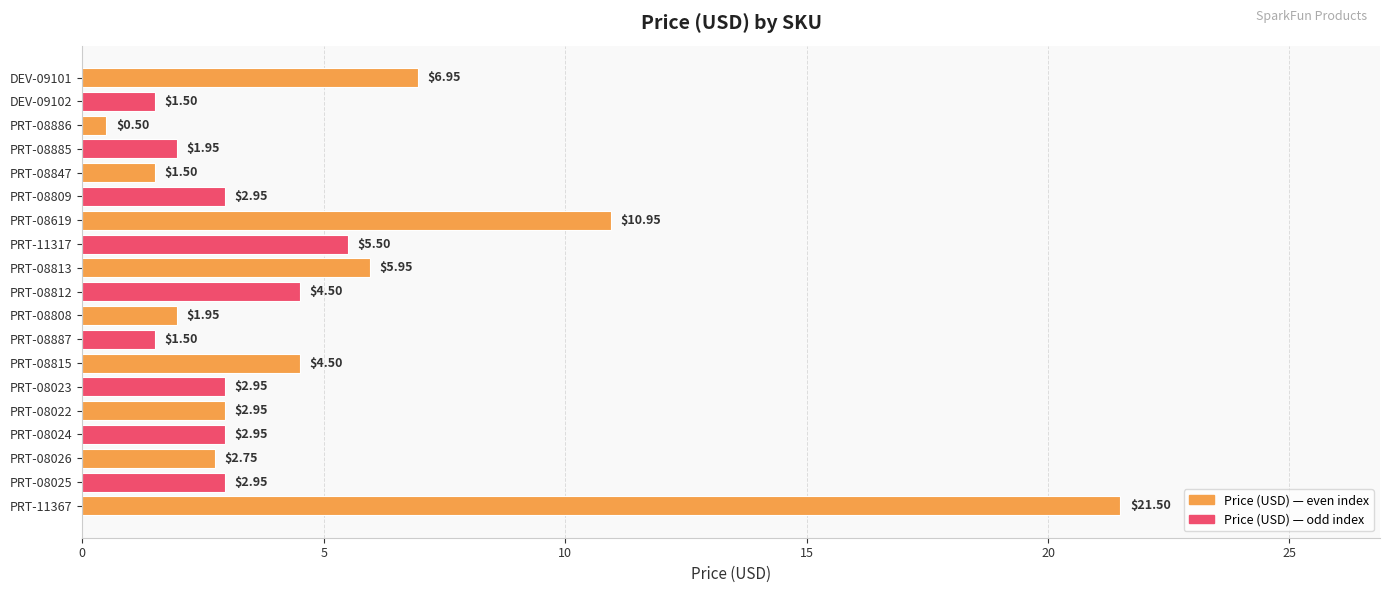

What is the ratio of the value at PRT-08619 to the value at PRT-08813?

1.8